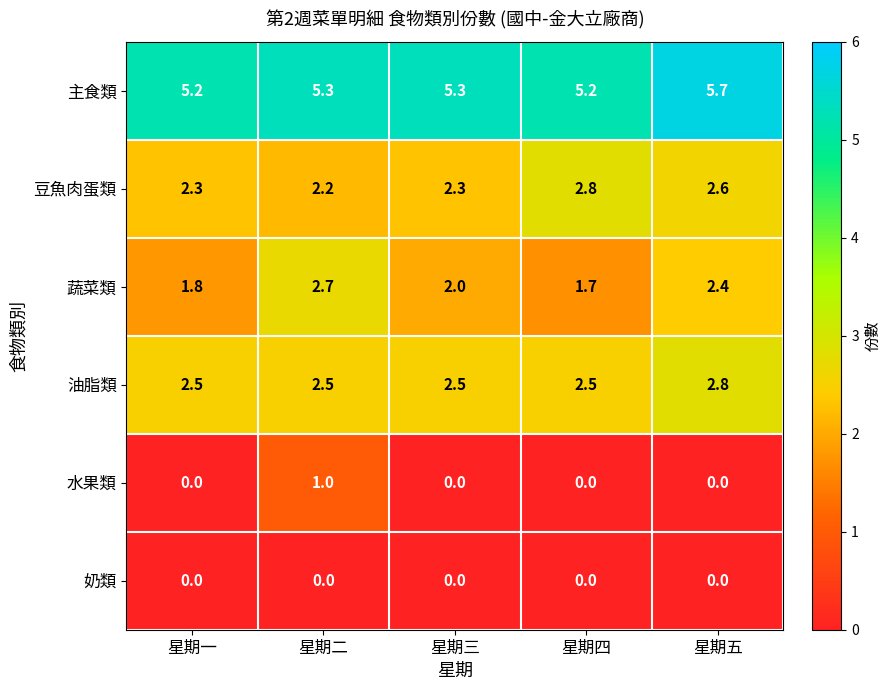

Count the number of categories in the chart.

5